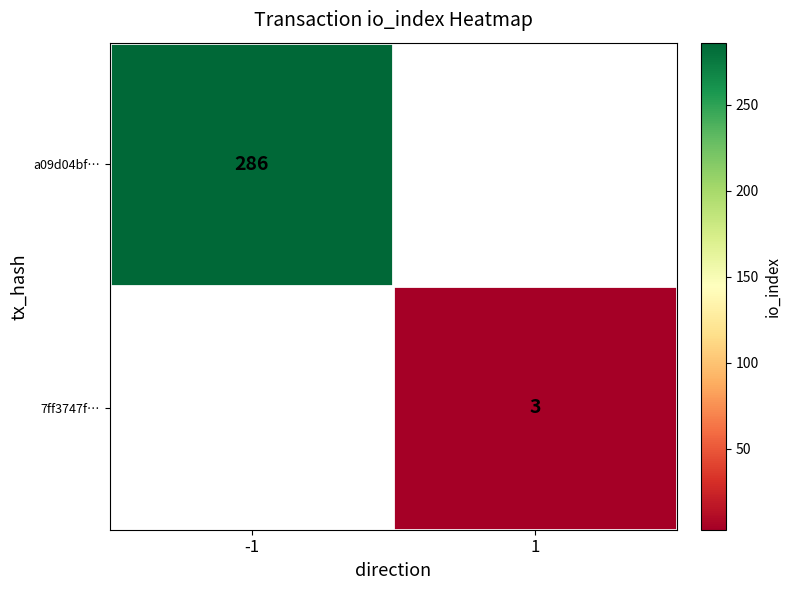

Which has a higher value, 1 or -1?

-1